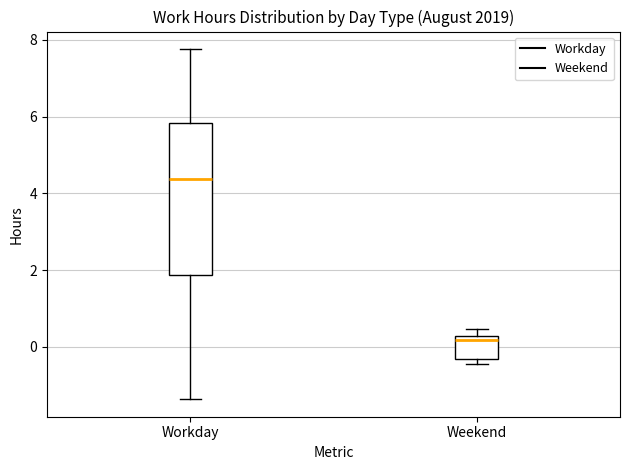

Reading left to right, read every box against the y-axis: the position of its median line, the range the box covers, and the ends of its whiskers. The values are not printed on the chart, so give them approximately, as read against the axis.

Workday: median 4.4, box 1.8 to 5.8, whiskers -1.4 to 7.8
Weekend: median 0.2 (just below the box's upper edge), box -0.4 to 0.2, whiskers -0.4 (just below the box's lower edge) to 0.4